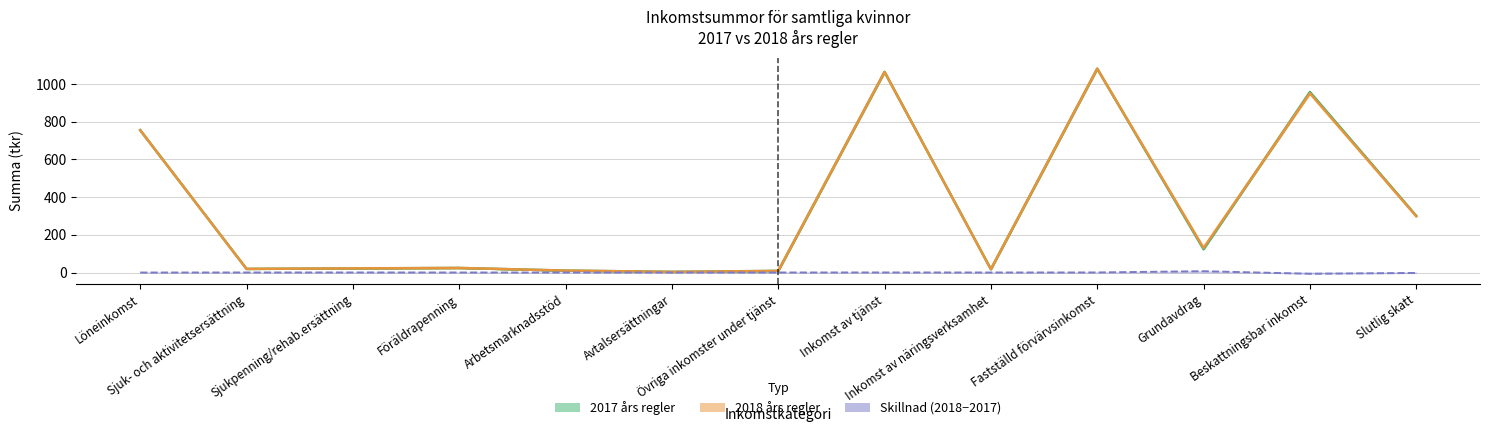

Rank the series by their maximum value, from highest to lowest.

2018 års regler, 2017 års regler, Skillnad (2018−2017)